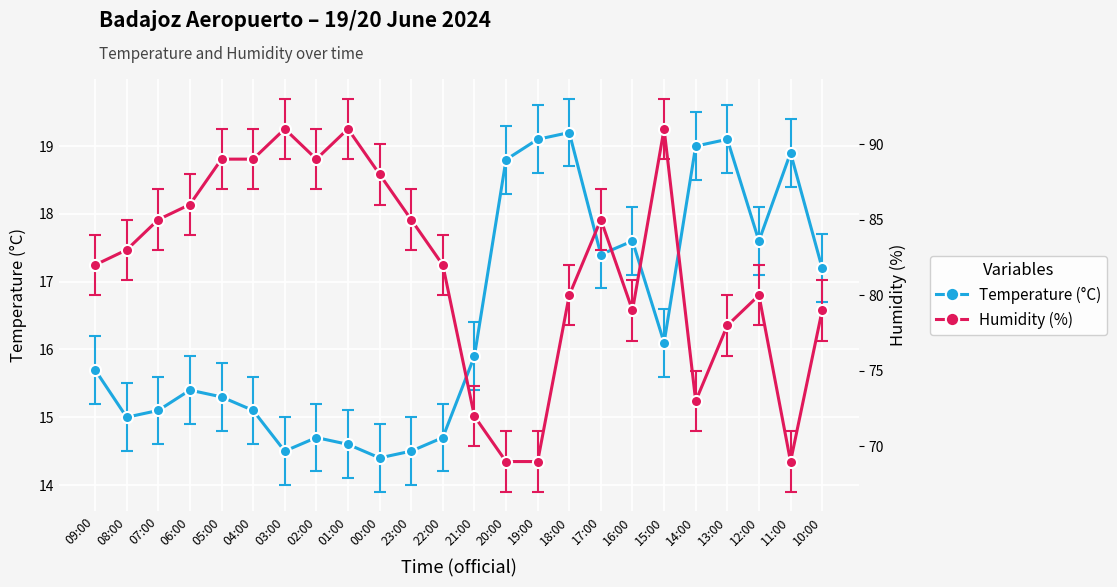

How many values in the Temperature (°C) series exceed 15?

17